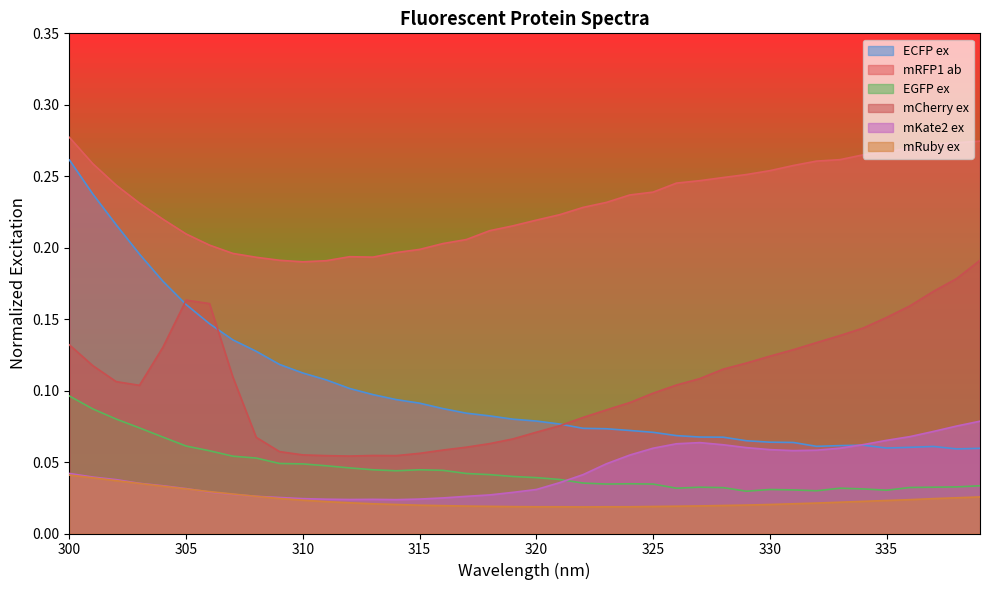

At which label does ECFP ex reach its peak?

300